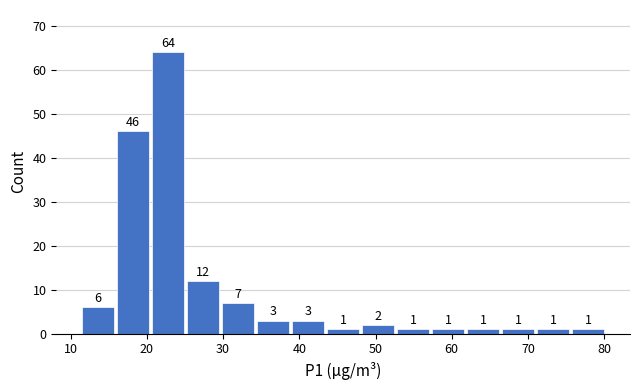

Which range on the x-axis has the tallest bar?

20 to 25